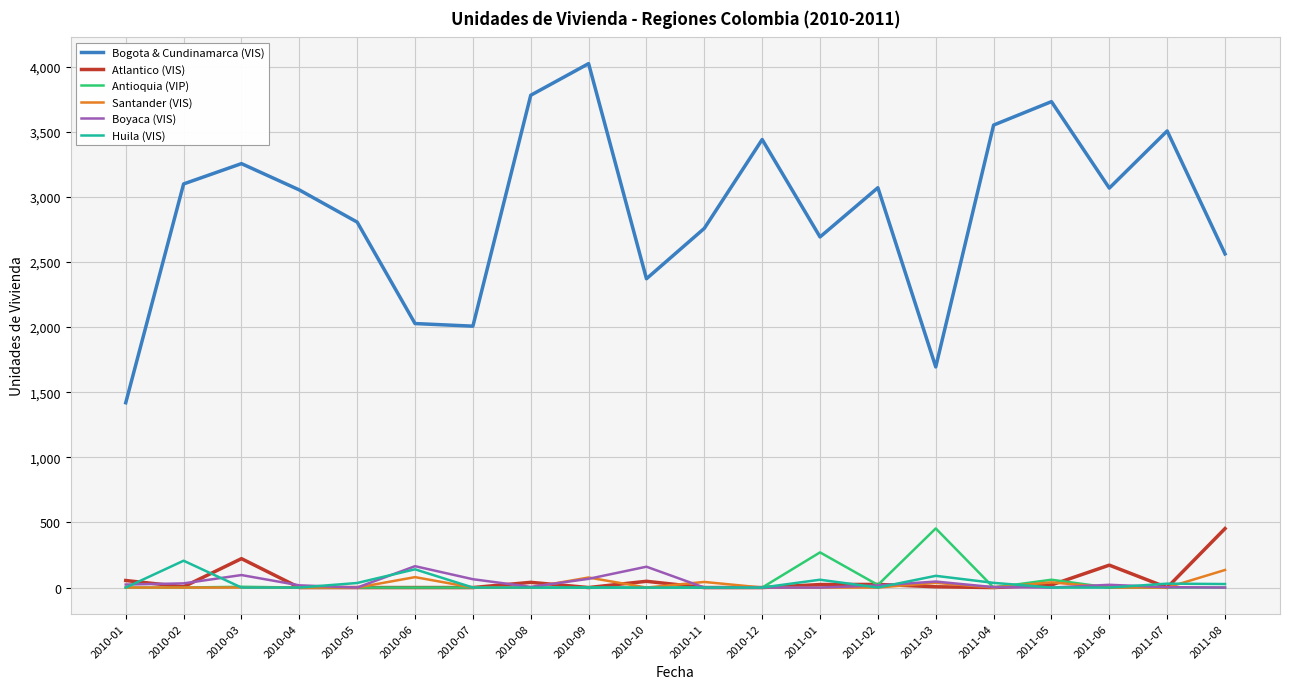

True or false: Santander (VIS) and Bogota & Cundinamarca (VIS) intersect in this chart.

False